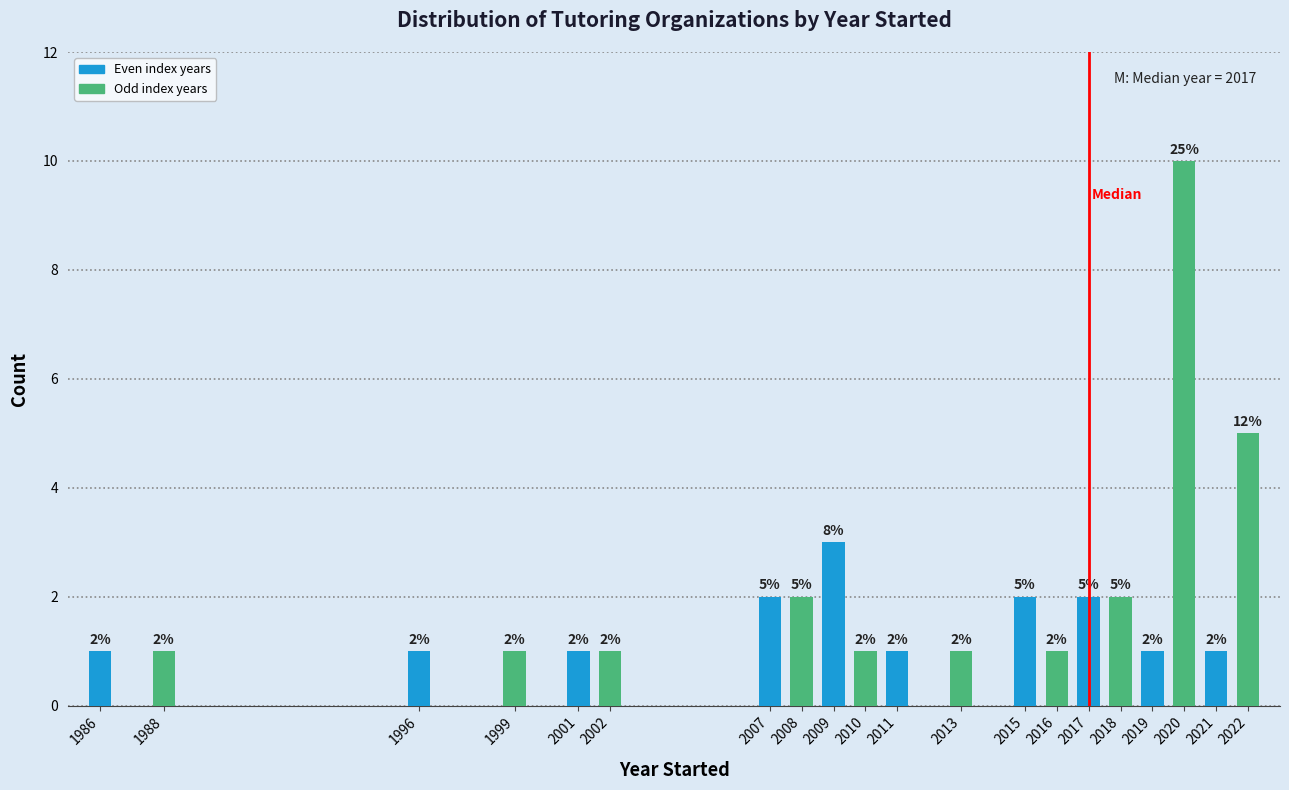

Reading right to left, list all the values displayed in this chart.

5	1	10	1	2	2	1	2	1	1	1	3	2	2	1	1	1	1	1	1